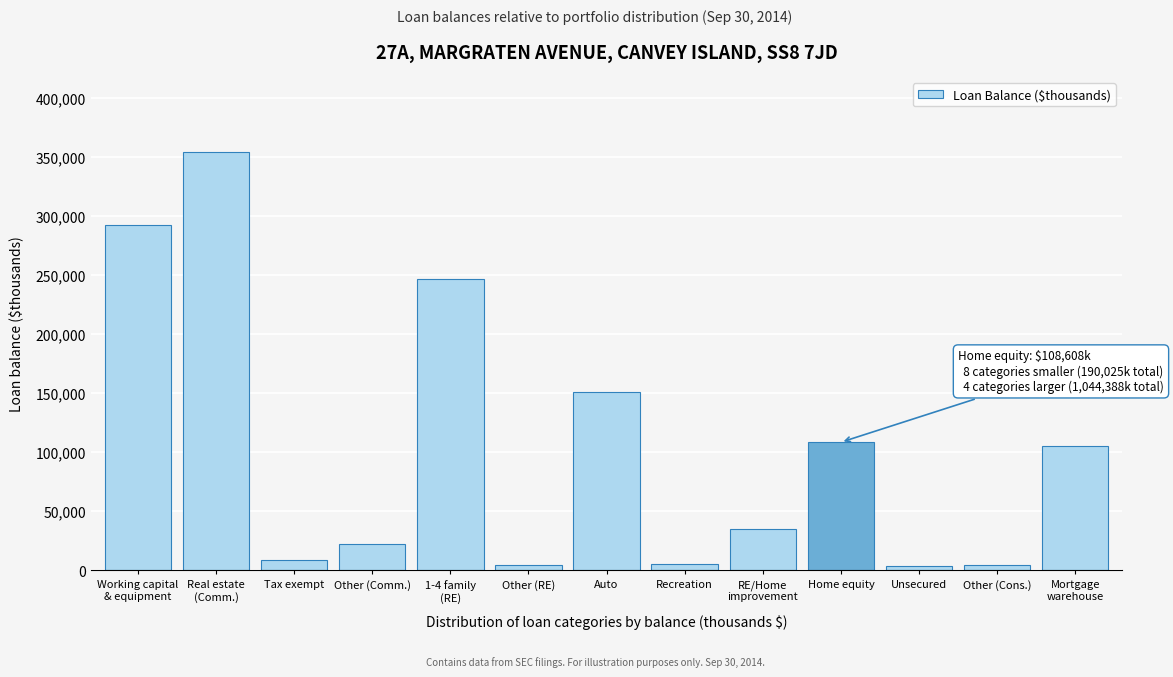

What is the change in value from Tax exempt to Home equity?

+99709